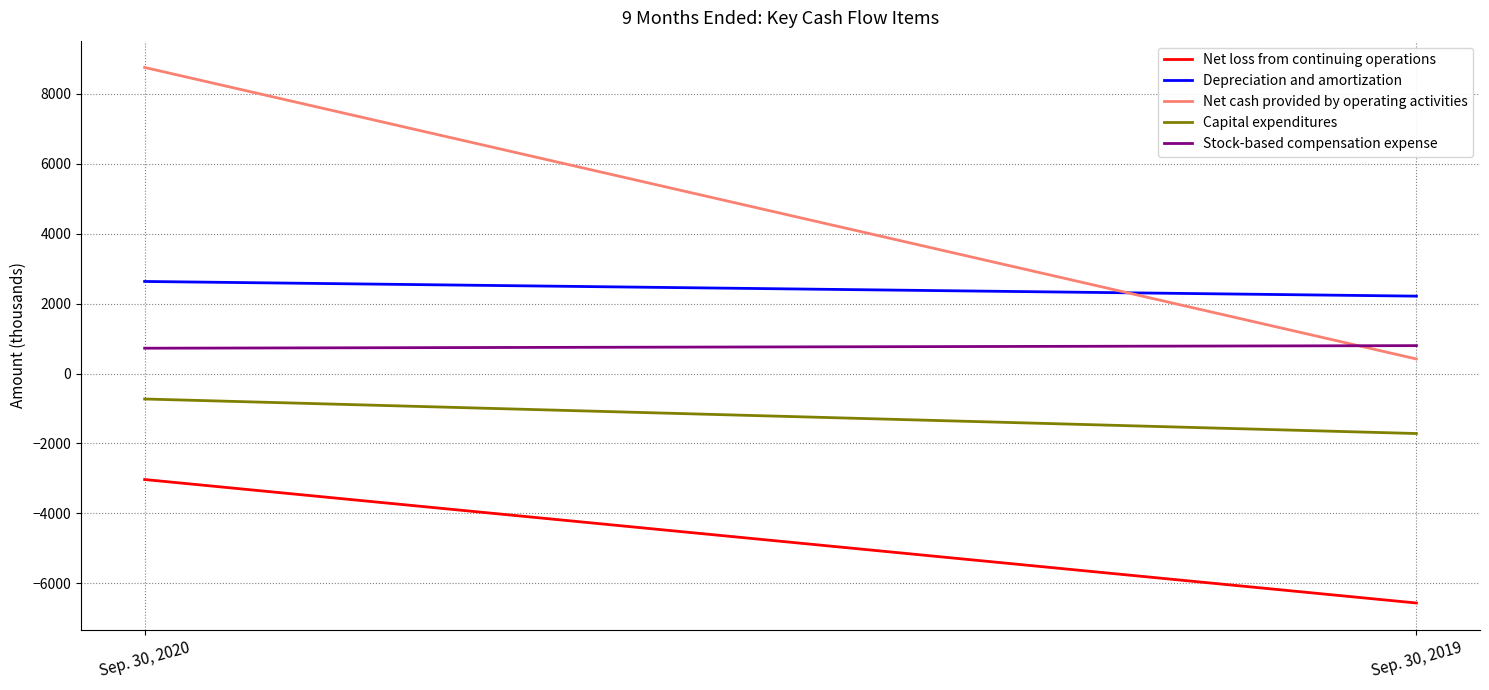

Is this an area chart (filled region under the line)?

No